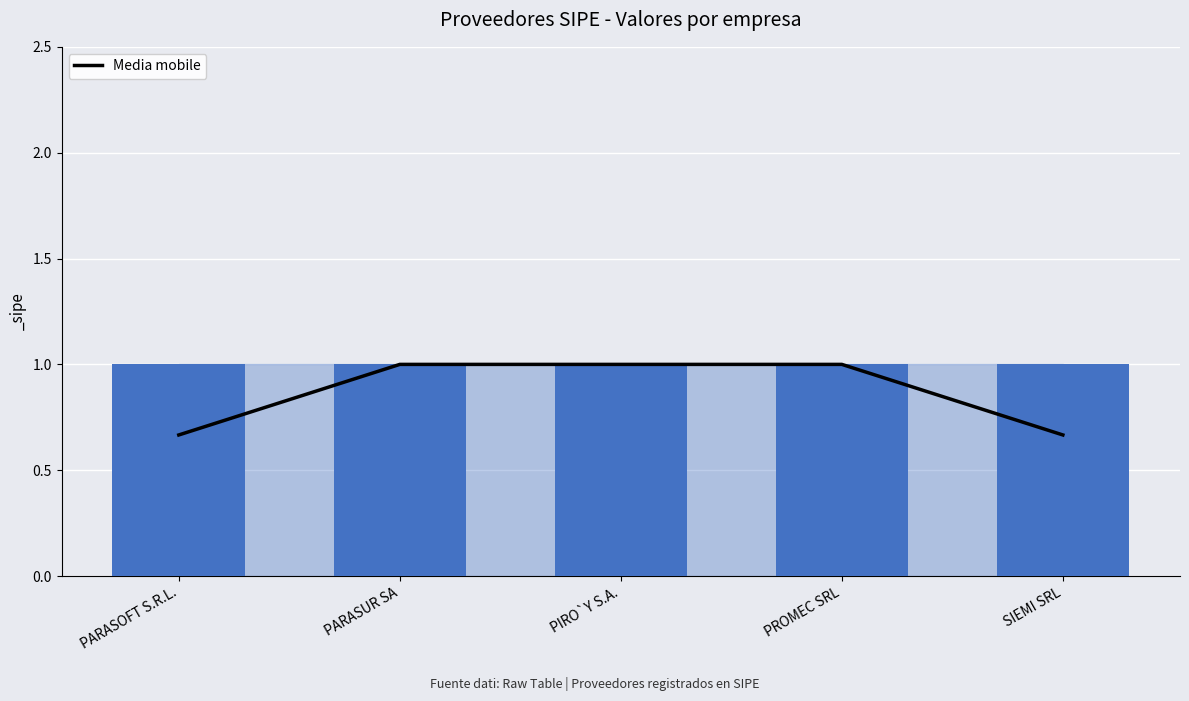

What is the maximum value shown in the chart?

1.0